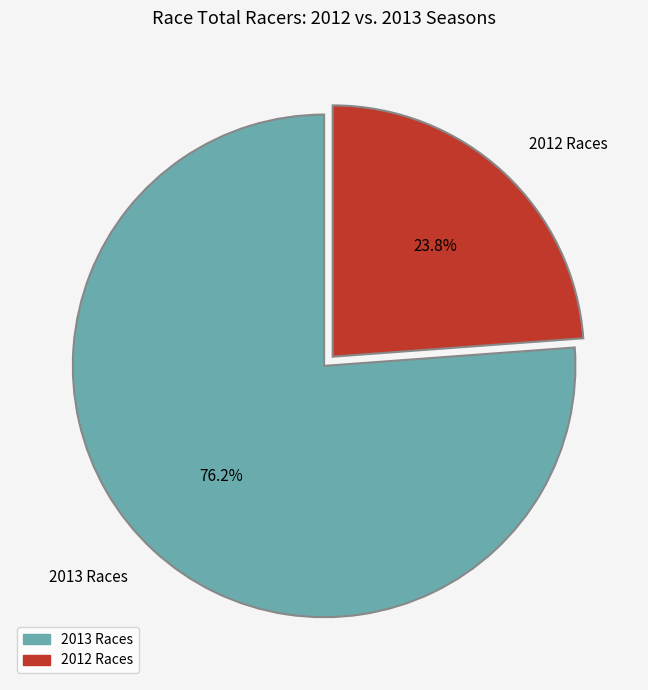

Which slice is the smallest?

2012 Races